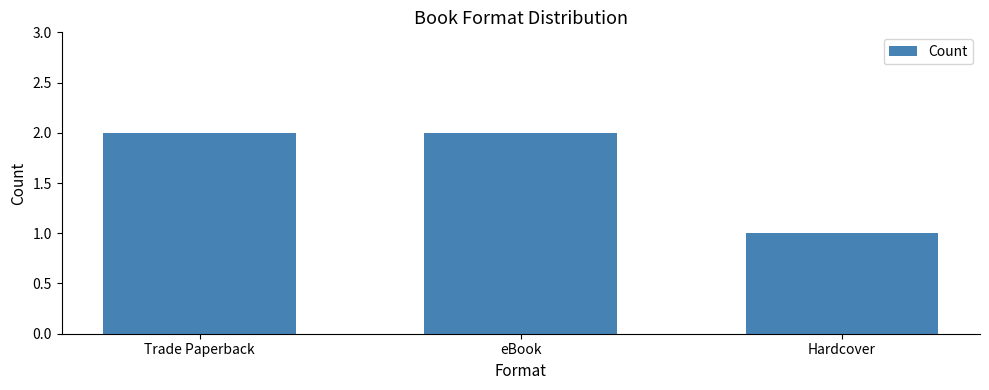

How many data points are less than 2?

1